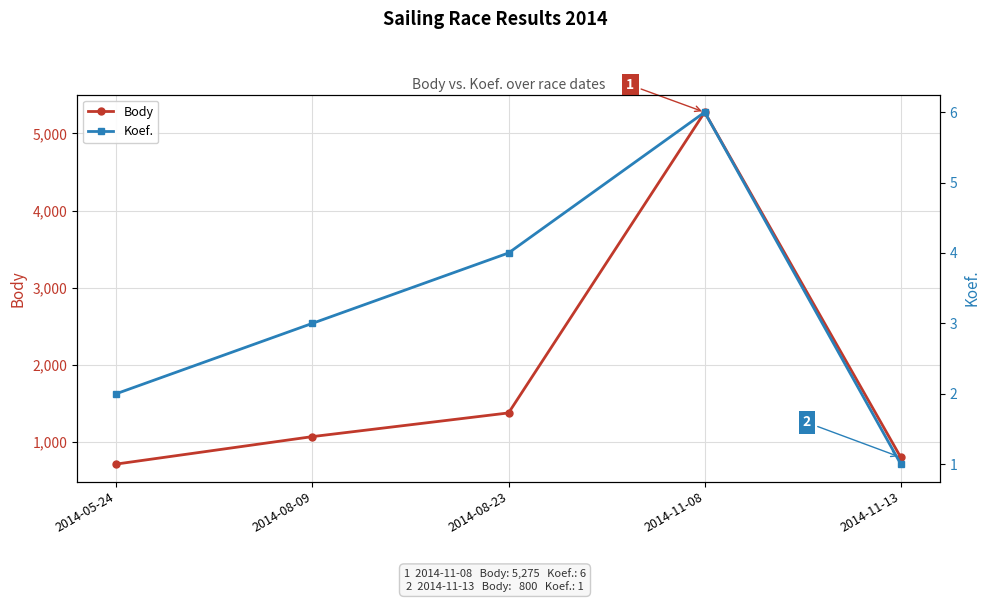

In Koef., how many points are higher than both neighbors (excluding endpoints)?

1